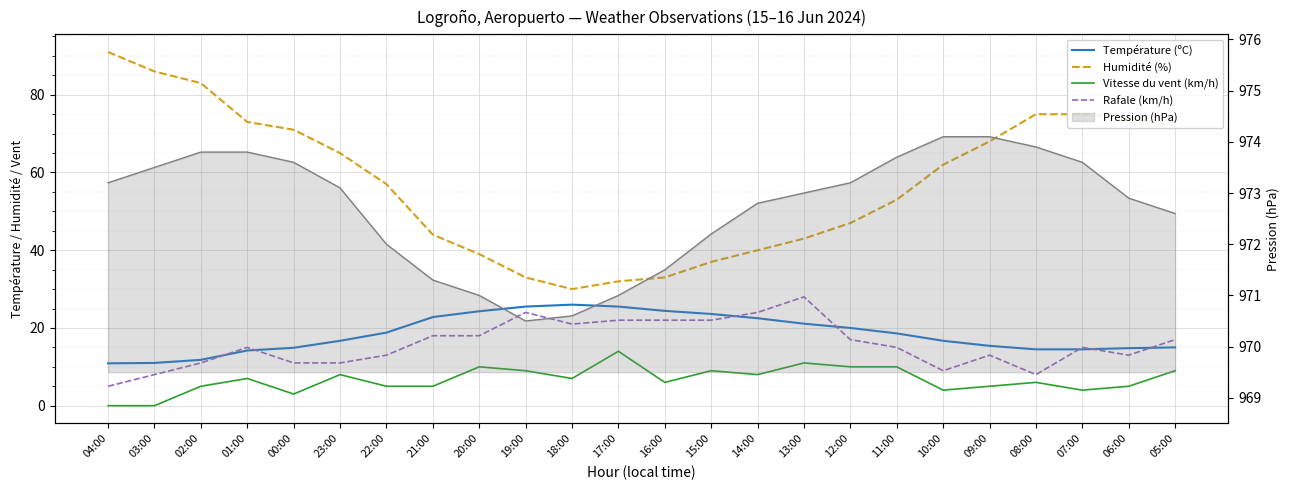

Which series has the widest spread of values?

Humidité (%)